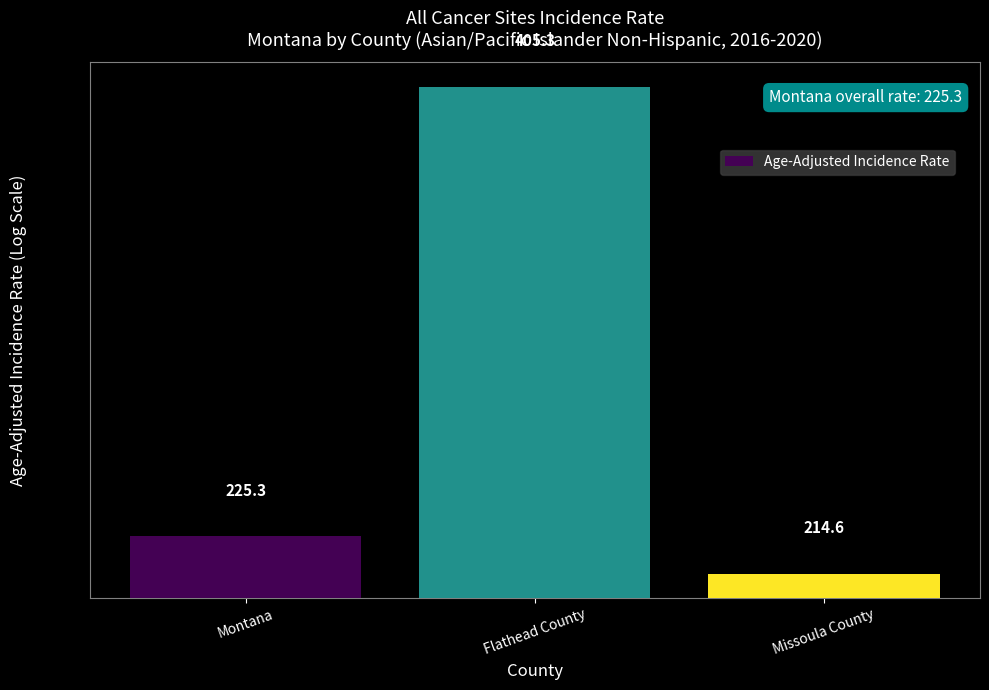

Reading left to right, transcribe all the data shown in this chart.

225.3	405.3	214.6